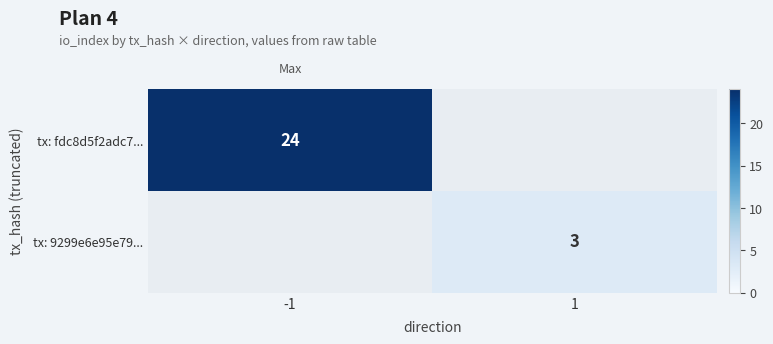

Count the number of data series in this chart.

2